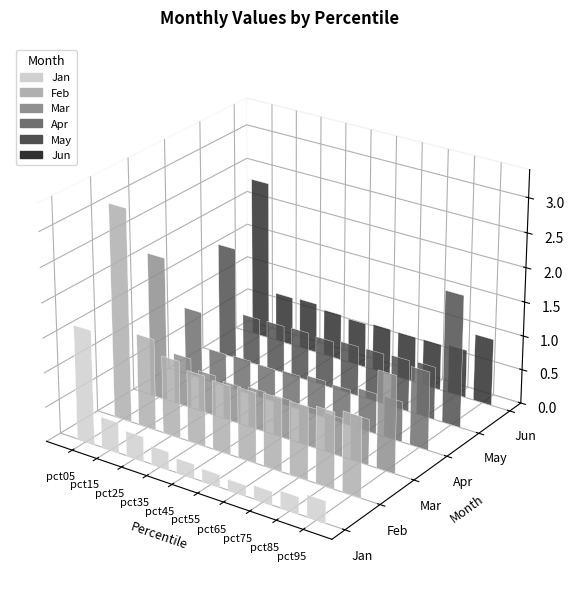

Between pct25 and pct75, which is larger?

pct25